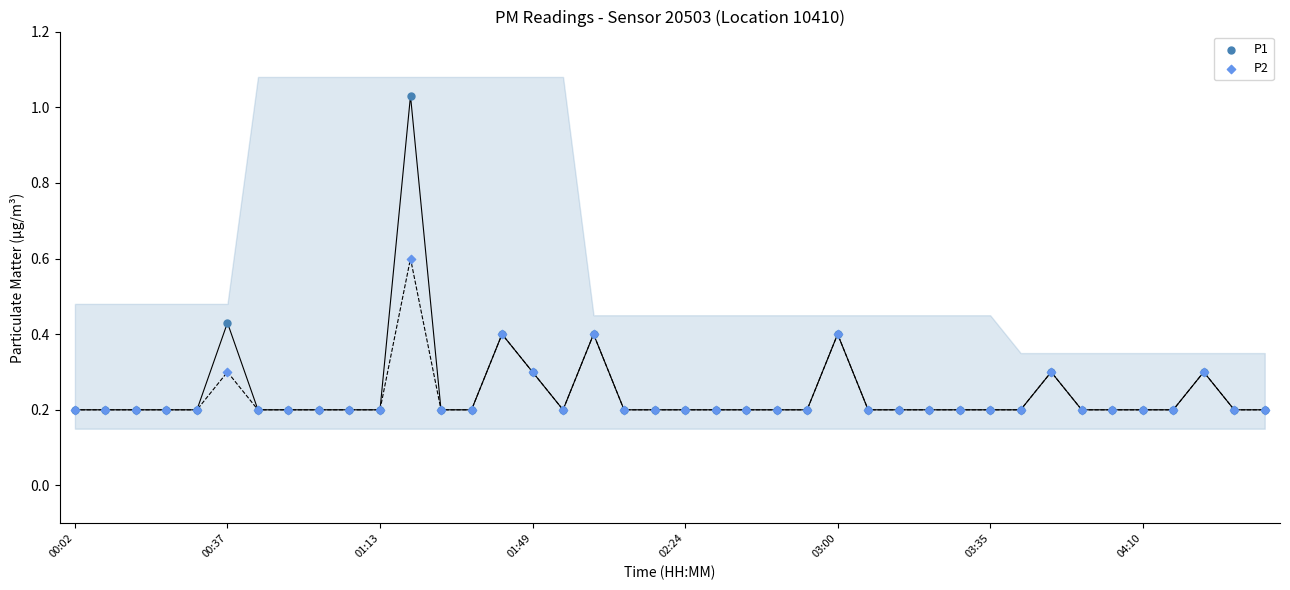

Which series has the widest spread of Y values?

P1